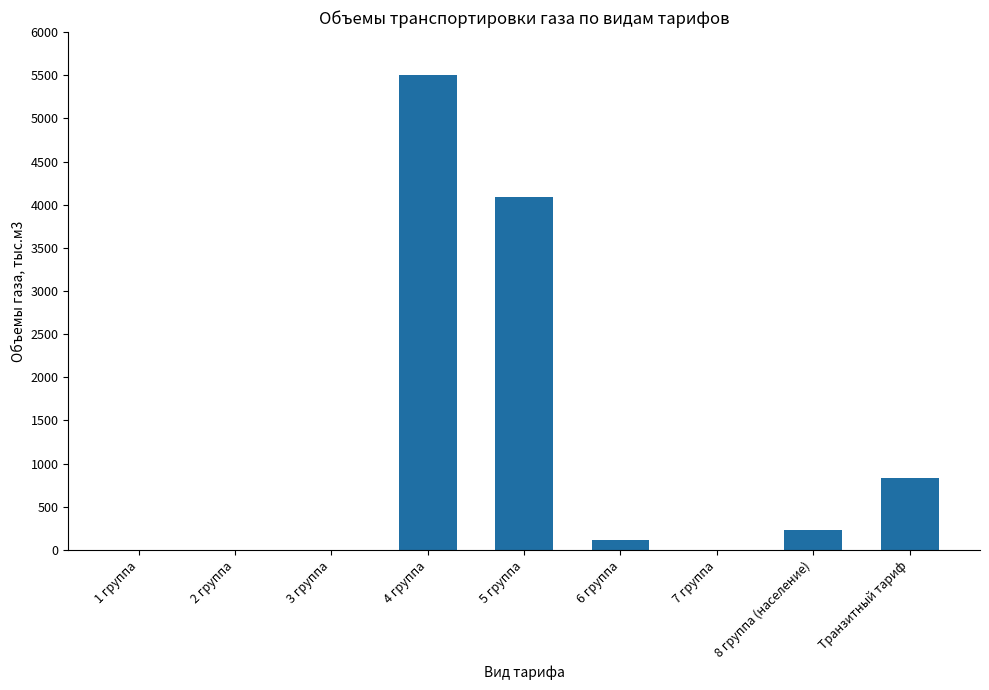

At which category does the chart reach its peak across all series?

4 группа